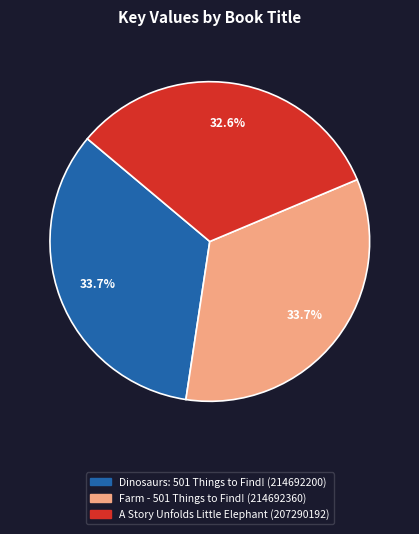

What is the ratio of the value at Farm - 501 Things to Find! to the value at A Story Unfolds Little Elephant?

1.0